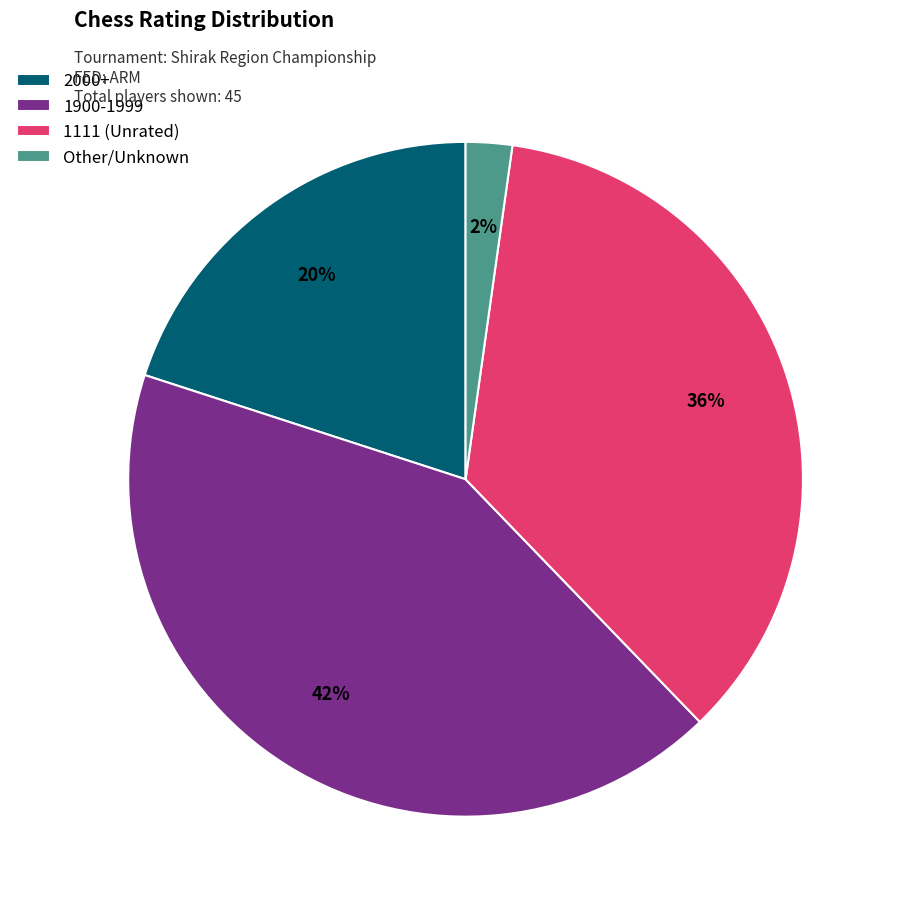

The 1111 (Unrated) slice represents 49% of the pie. True or false?

False